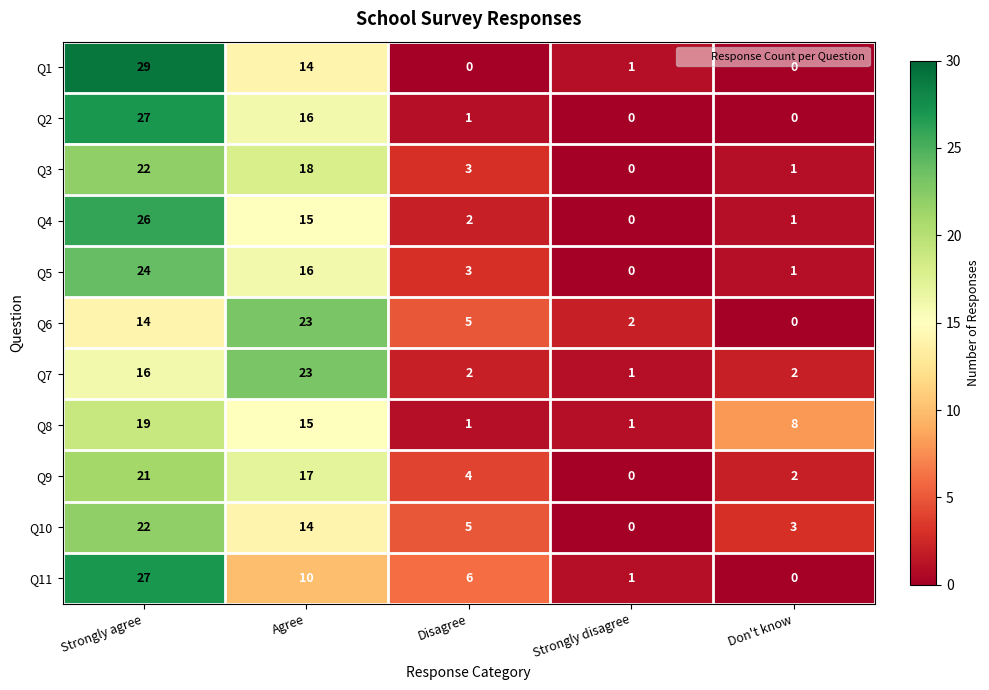

What is the sum of the Q4 values at Don't know and Agree?

16